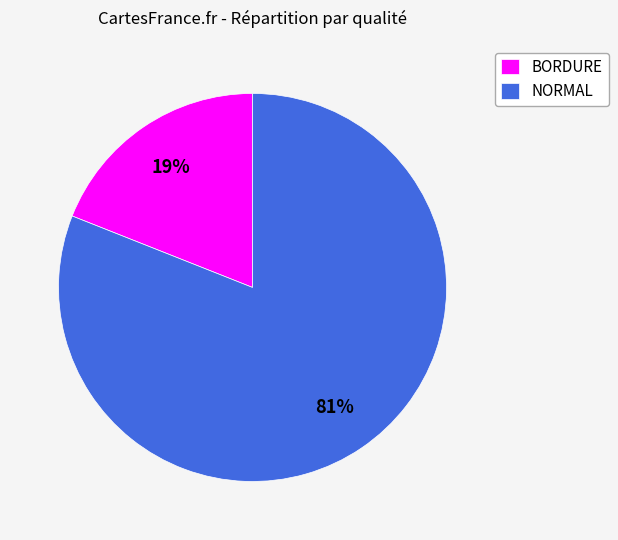

How many segments does this pie chart have?

2